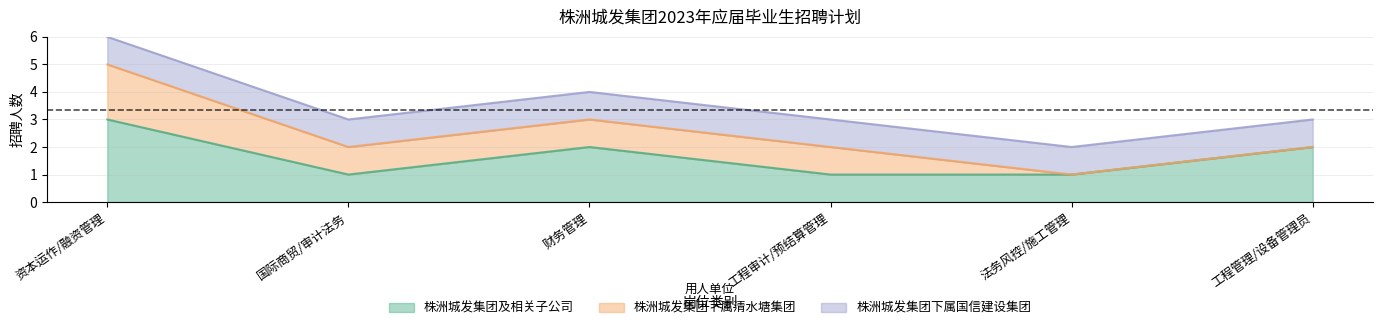

Which has a higher value, 法务风控/施工管理 or 工程管理/设备管理员?

工程管理/设备管理员